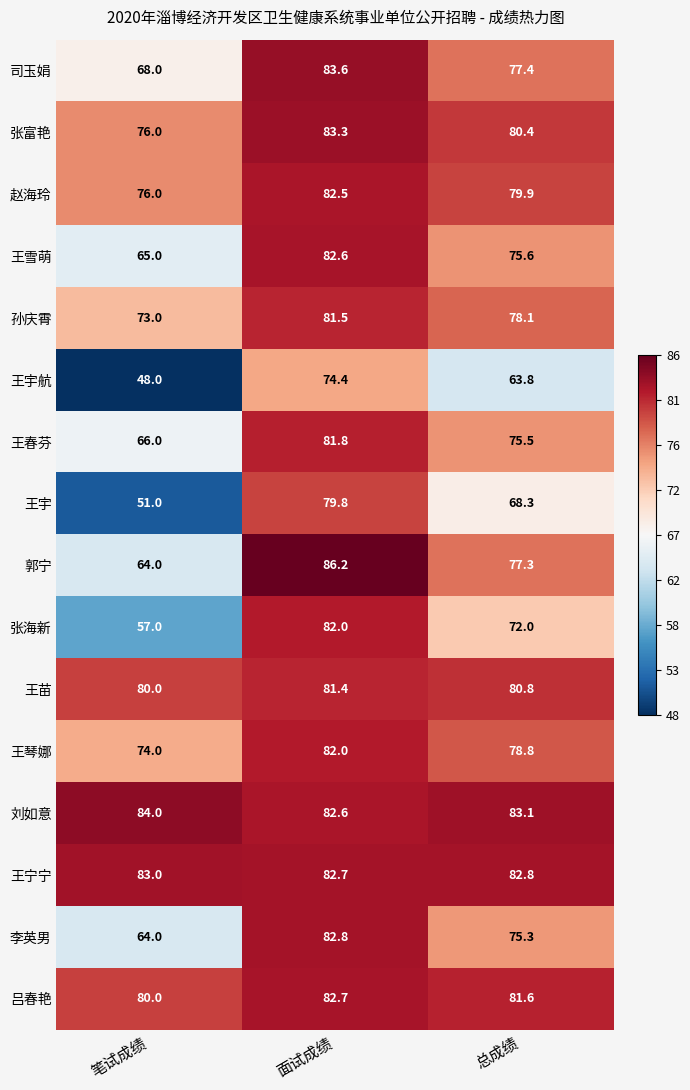

What is the difference between the maximum and minimum values in the 刘如意 series?

1.4